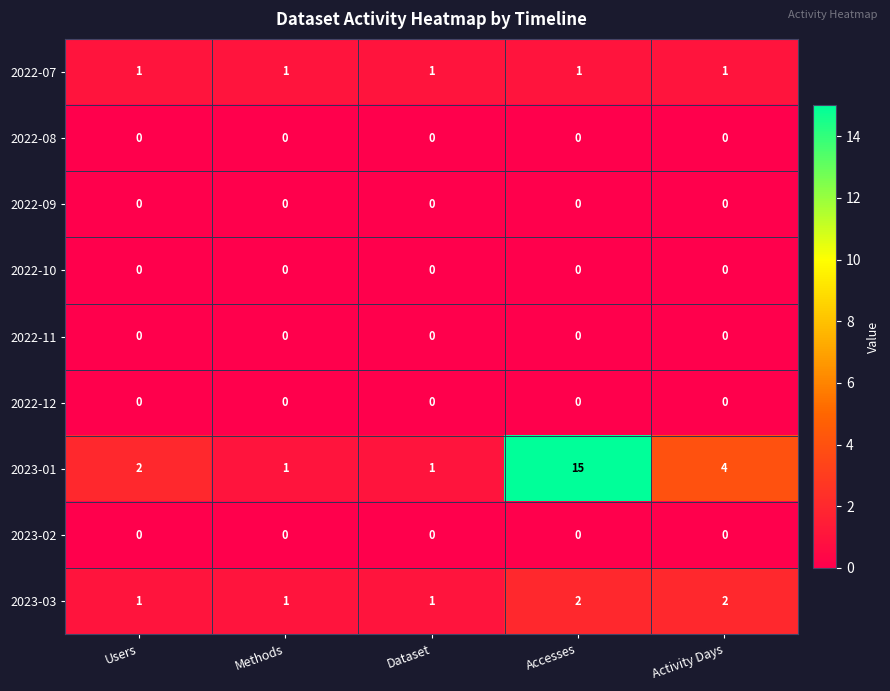

At which label is 2023-01 closest to 8?

Activity Days